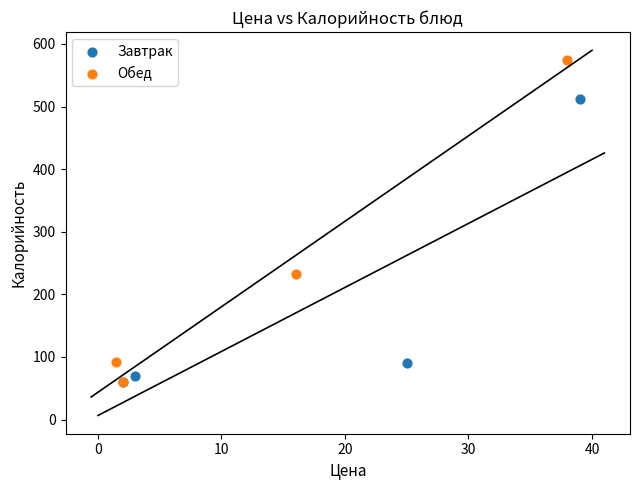

Which series reaches the maximum Y coordinate?

Обед